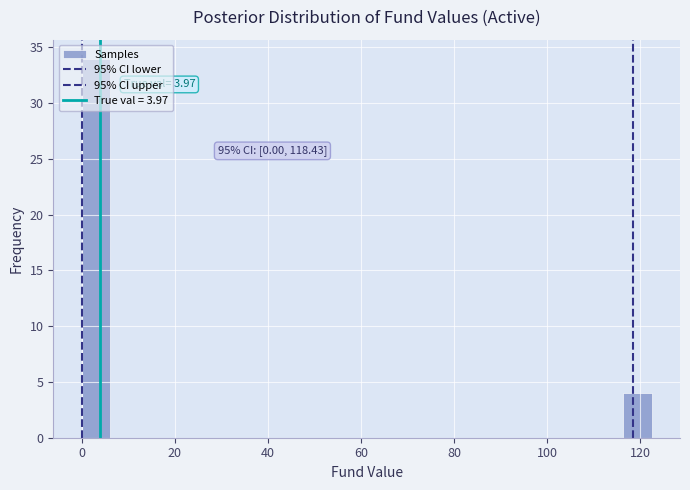

Around what value on the x-axis is the tallest bar? Give the approximate position of its centre, as read against the axis.

4